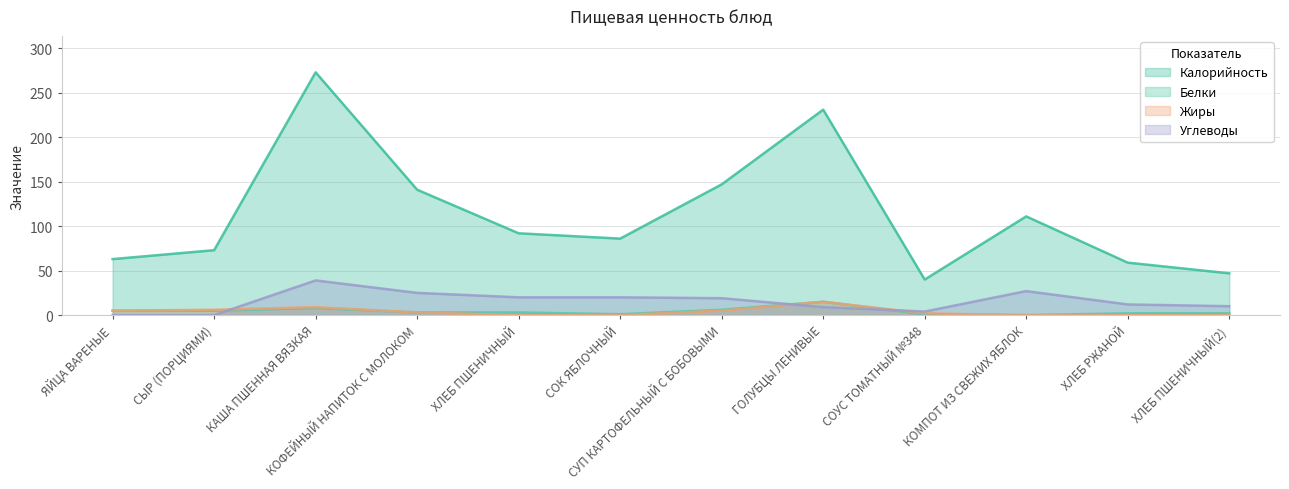

What is the total value across all series at ХЛЕБ РЖАНОЙ?

73